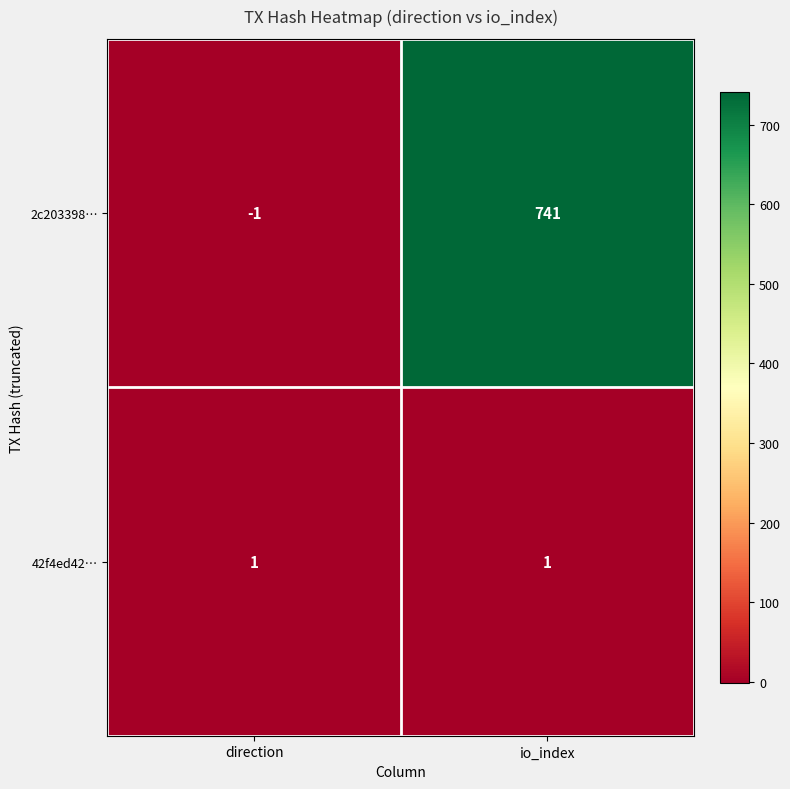

At which category is the sum across all series the highest?

io_index